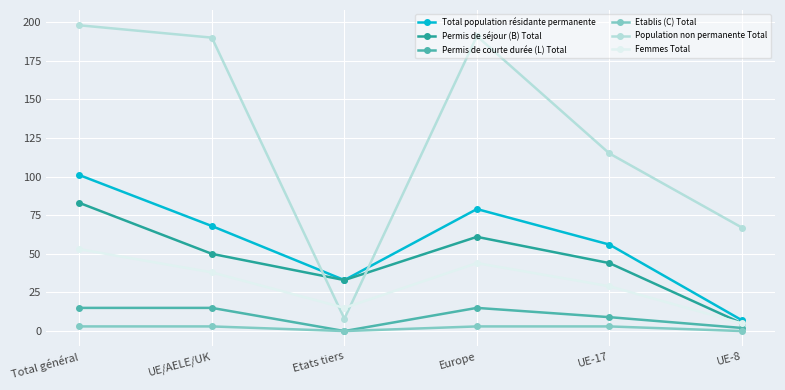

At how many categories does at least one series exceed 19?

6